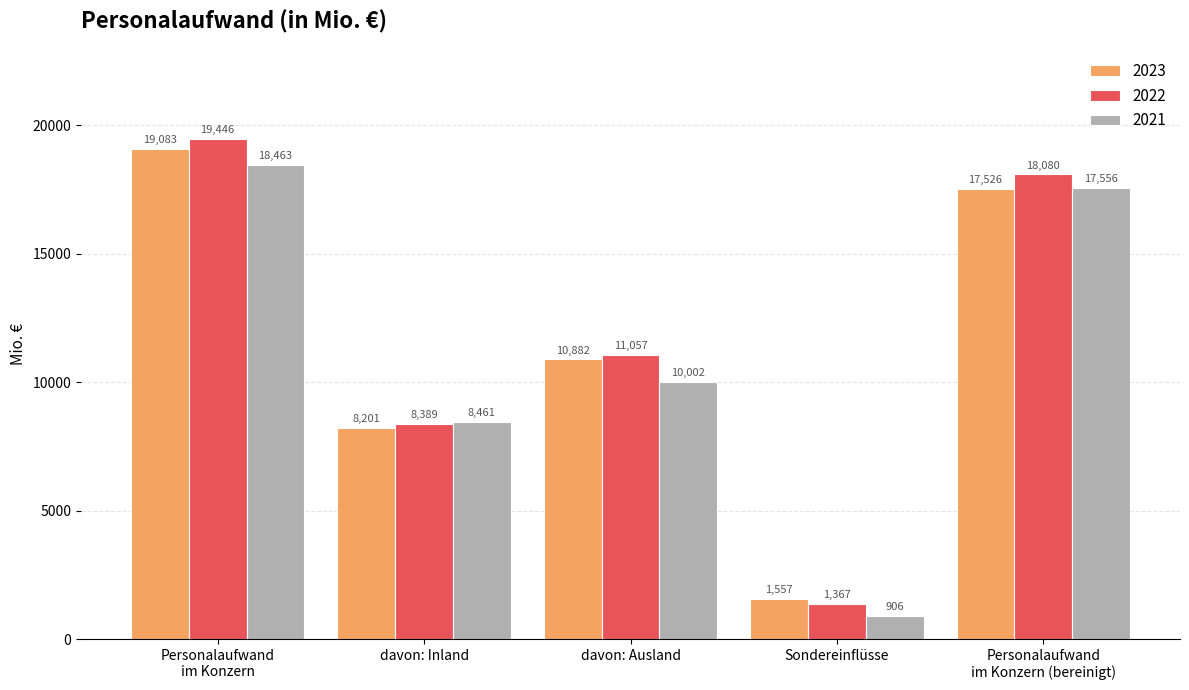

Is it true that 2023 equals 11441 at davon: Inland?

False